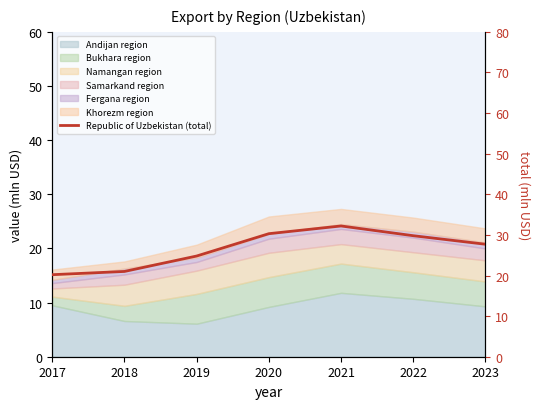

What is the change in value from 2018 to 2022?

+8.8